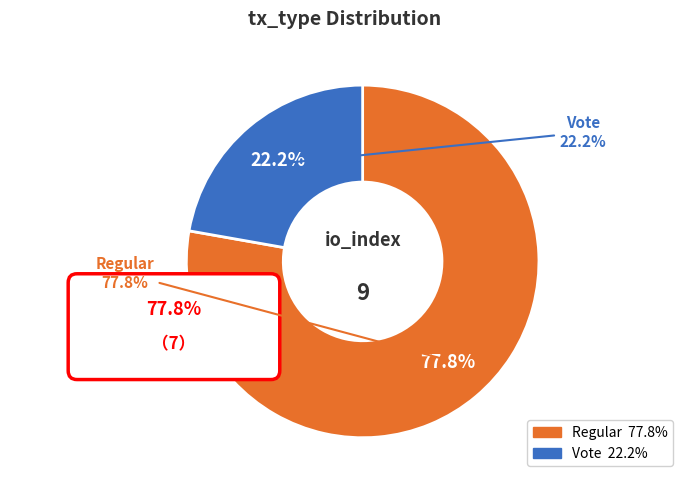

Rank the categories by value from highest to lowest.

Regular, Vote